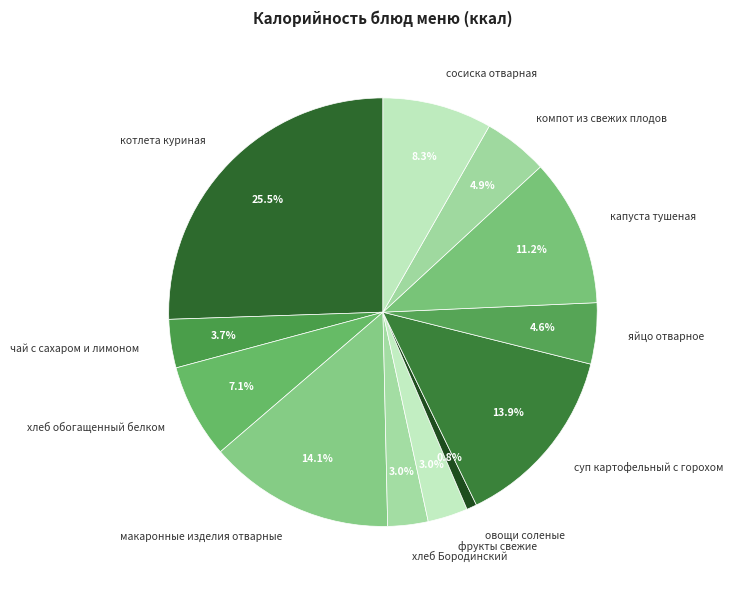

What is the smallest slice in the pie chart?

овощи соленые